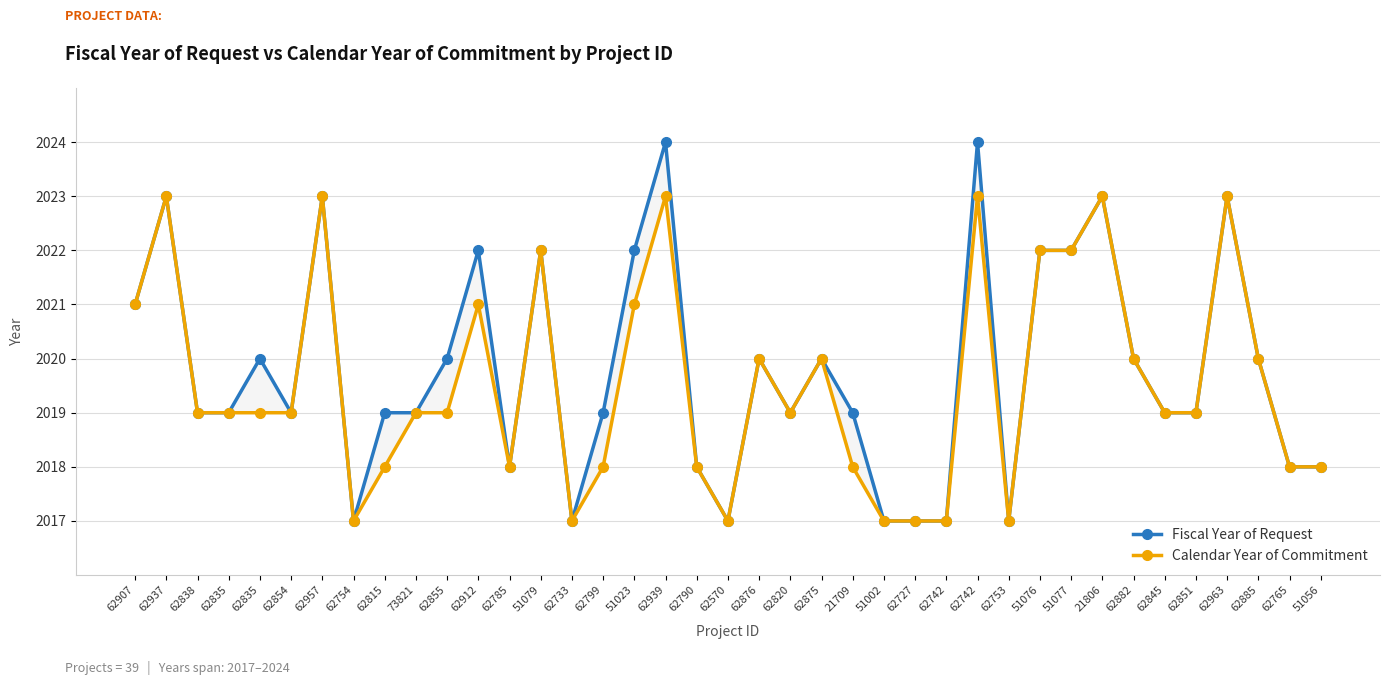

The Calendar Year of Commitment series shows 2018 at 62765. True or false?

True